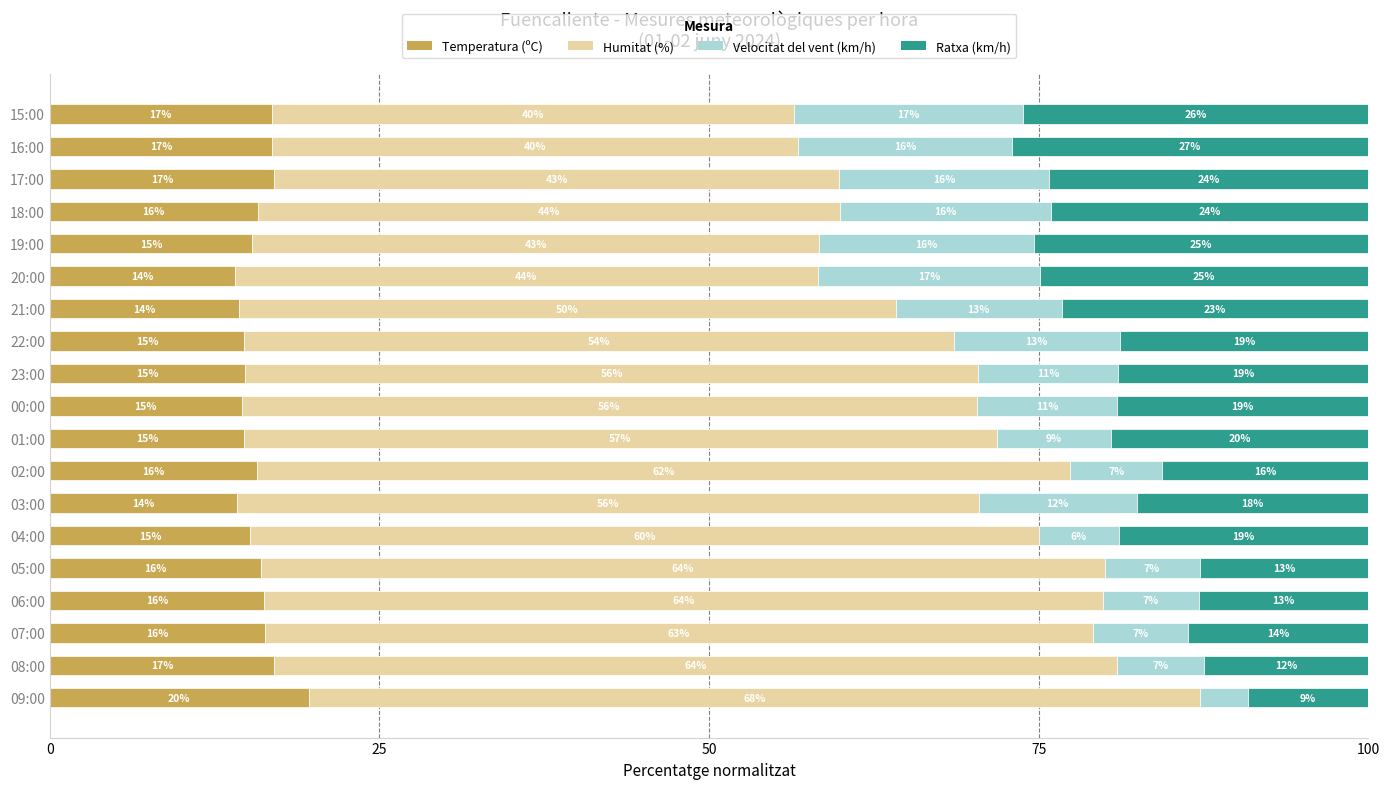

True or false: Temperatura (ºC) has a value of 29.3 at 16:00.

False